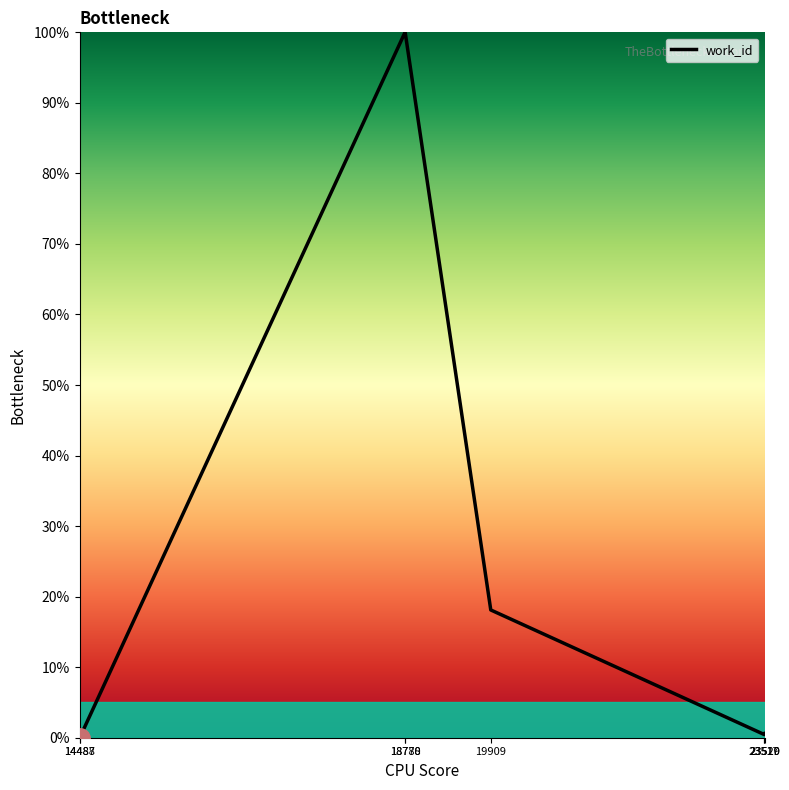

What is the greatest value displayed?

100.0